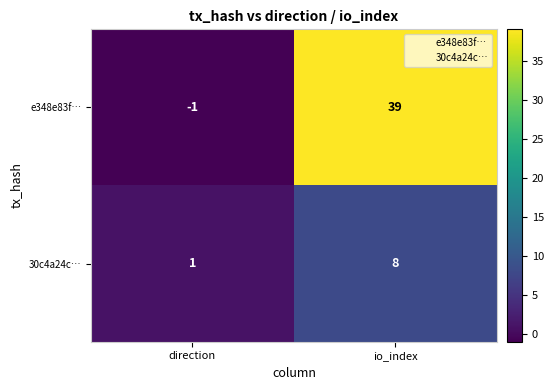

How many data points in e348e83f… are less than 39?

1